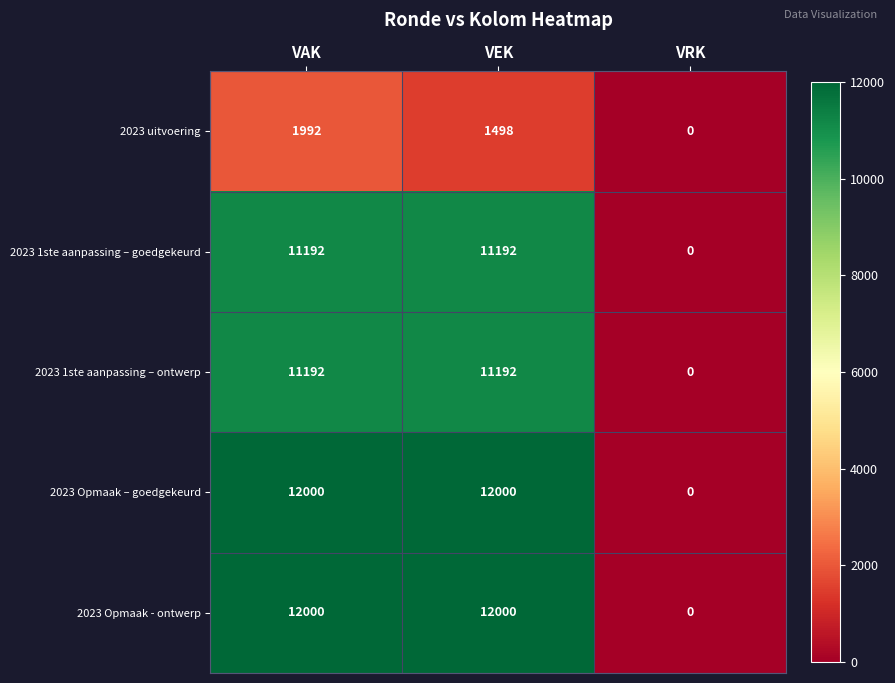

What is the average value of the 2023 1ste aanpassing – ontwerp series?

7461